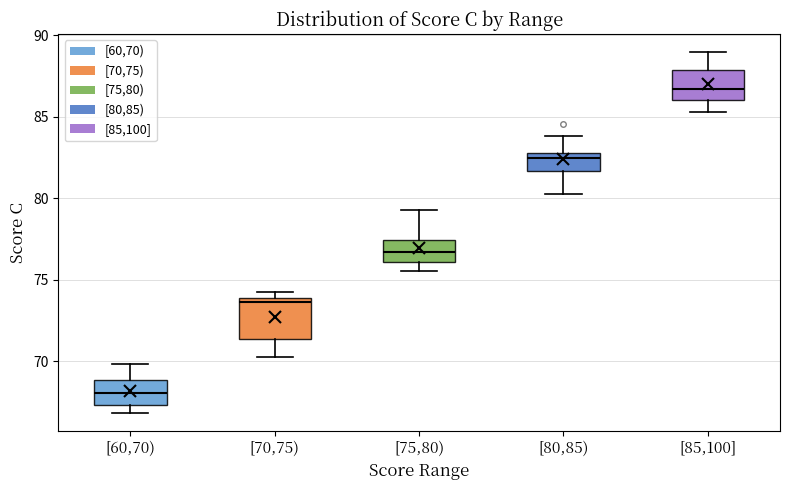

Where does the upper whisker of the box for [80,85) end on the y-axis? The values are not printed on the chart, so give them approximately, as read against the axis.

84.0